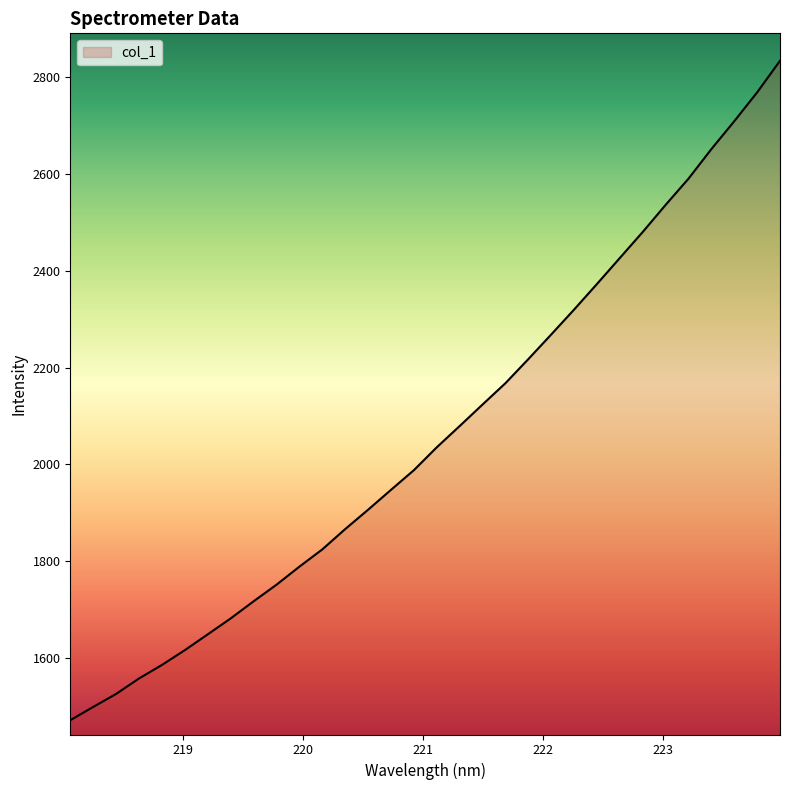

What is the difference between the maximum and minimum values?

1361.1